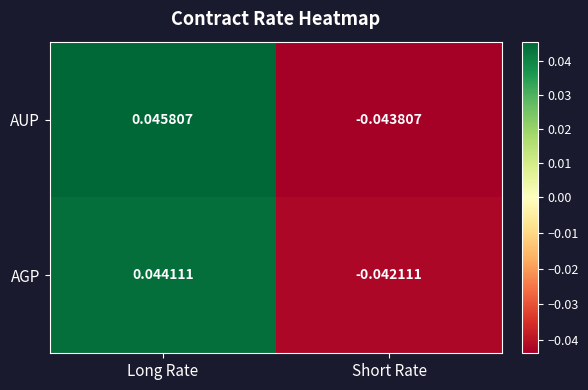

At which category is the sum across all series the highest?

Long Rate